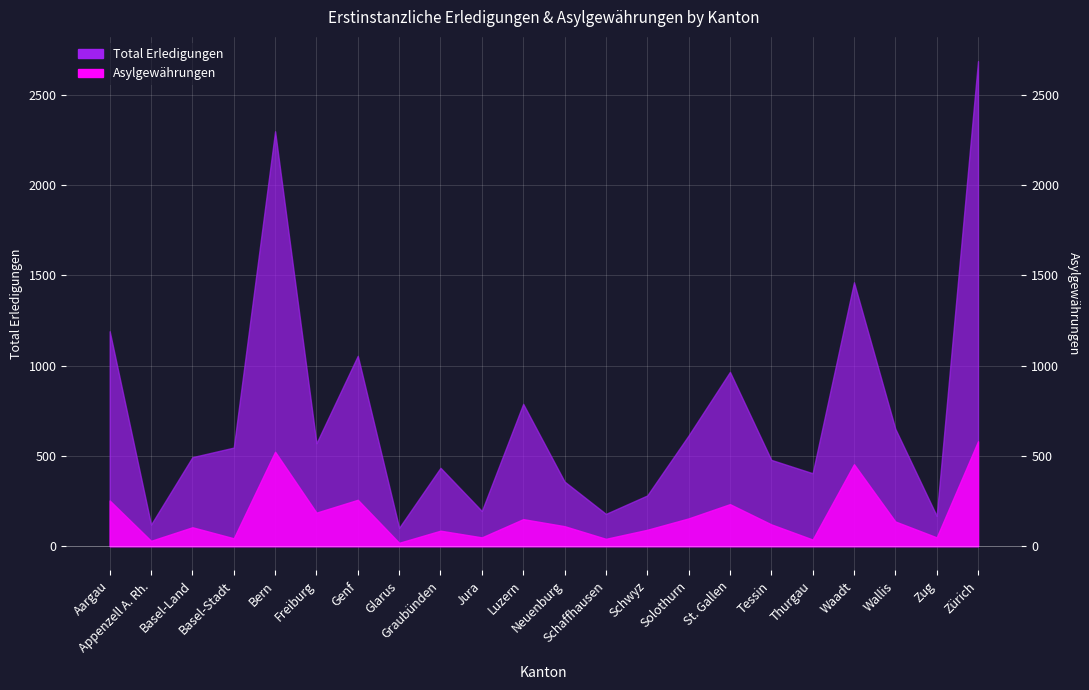

What are all the series names shown in the legend?

Total Erledigungen, Asylgewährungen